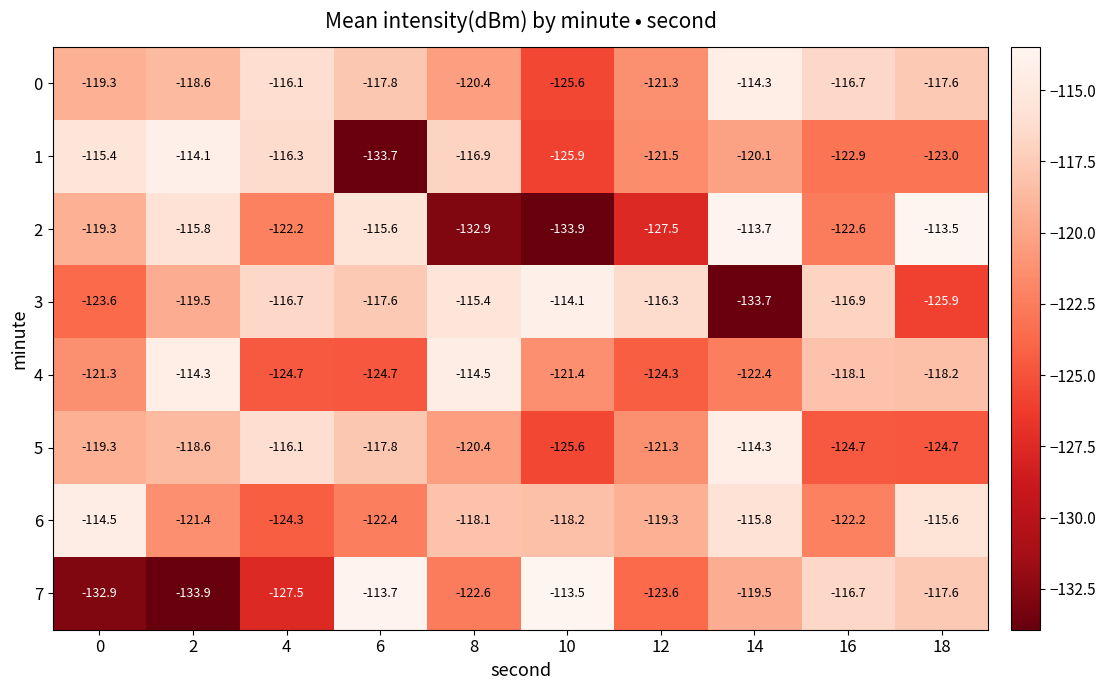

Which series has the largest total across all categories?

0